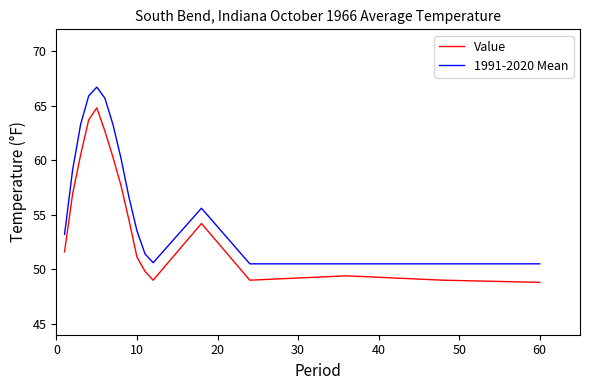

Which series has the largest total across all categories?

1991-2020 Mean